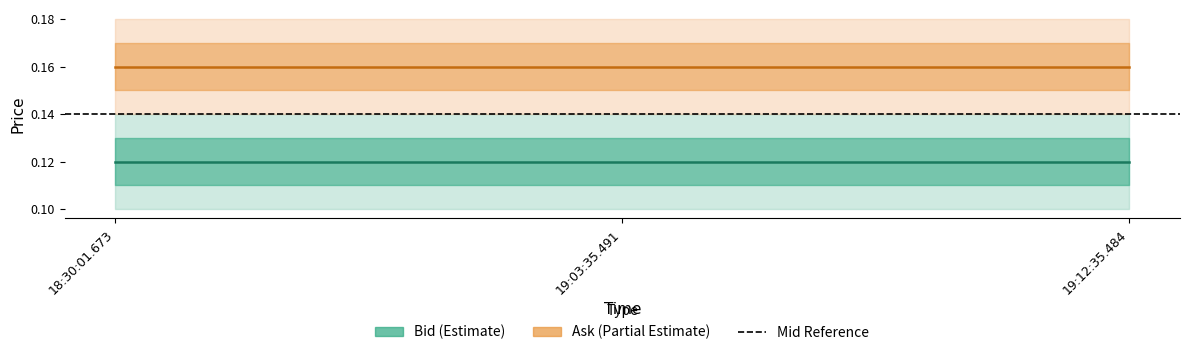

What position from the right is 18:30:01.673?

3